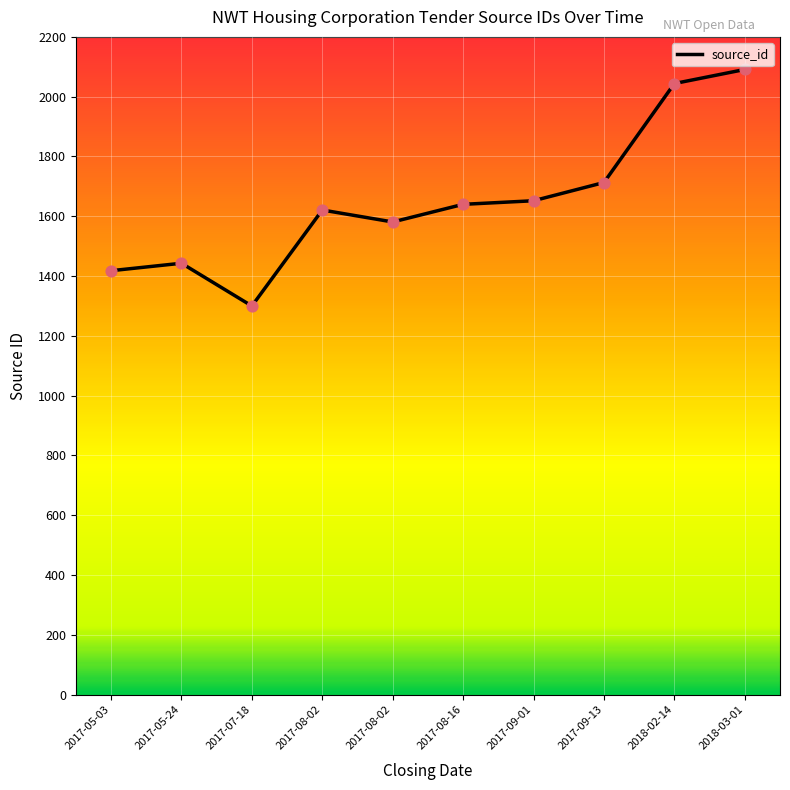

Between 2017-08-02 and 2017-07-18, which is larger?

2017-08-02